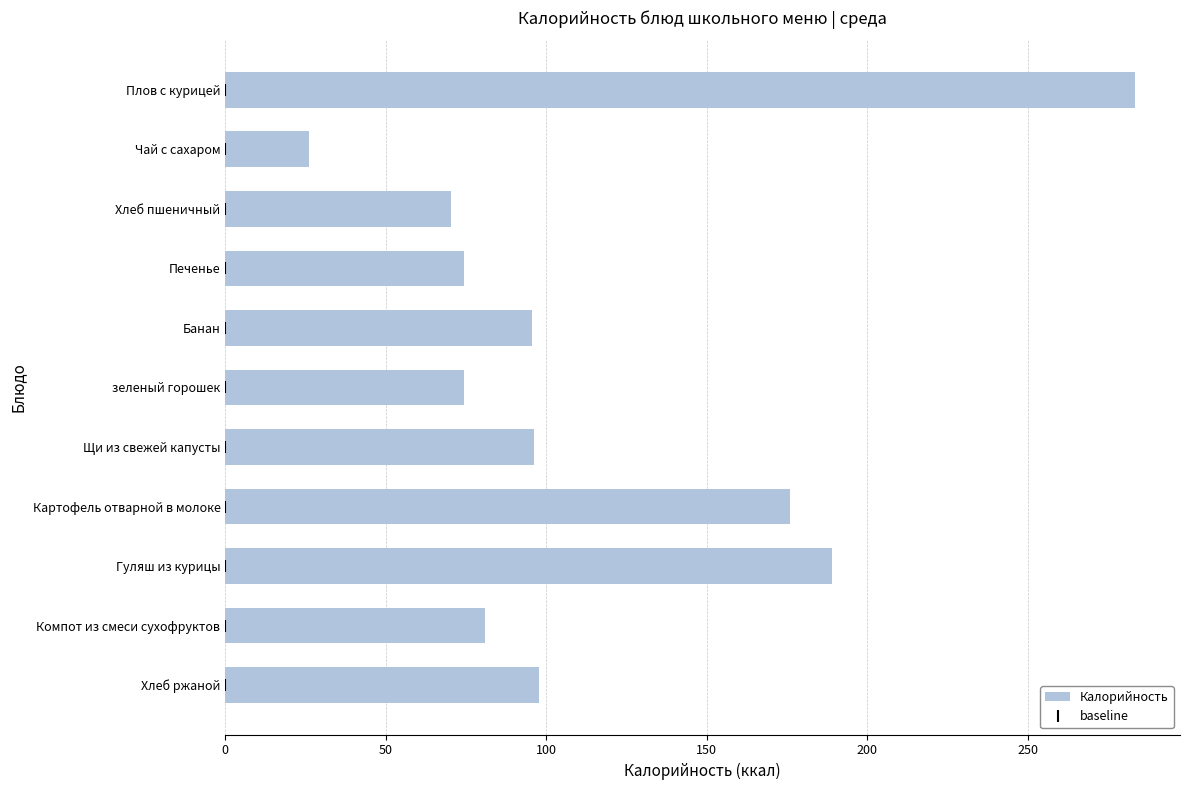

What is the difference between the second highest and minimum values?

163.0